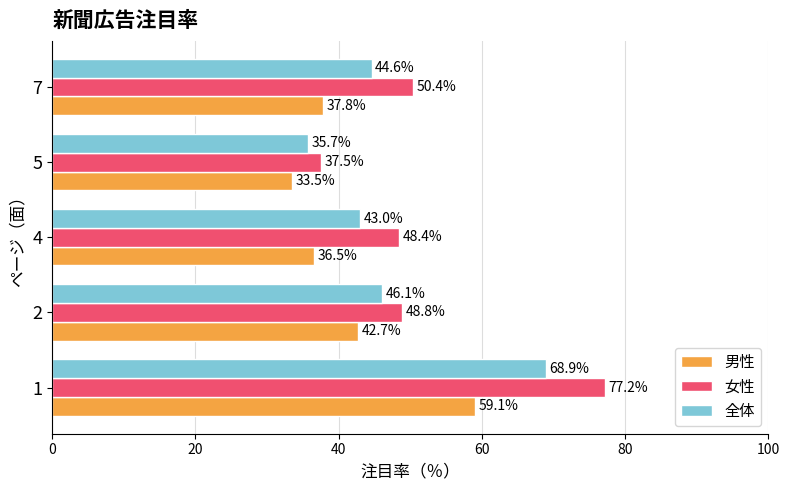

At how many categories does at least one series exceed 48?

4